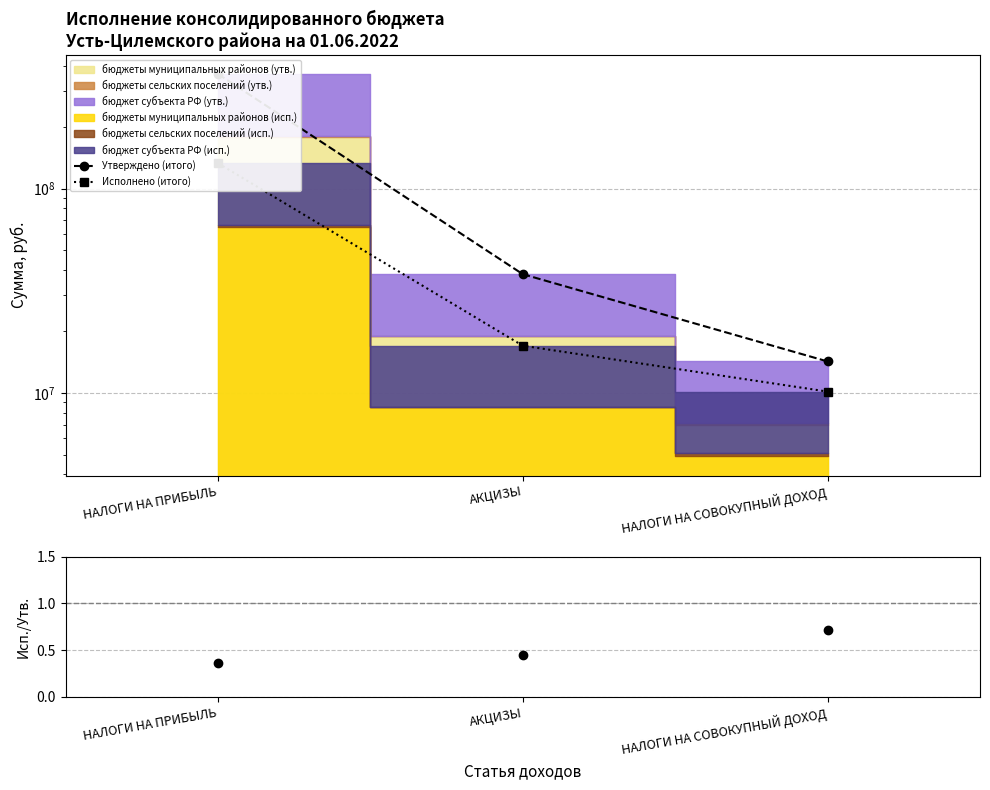

What is the maximum value for Исп./Утв.?

0.7